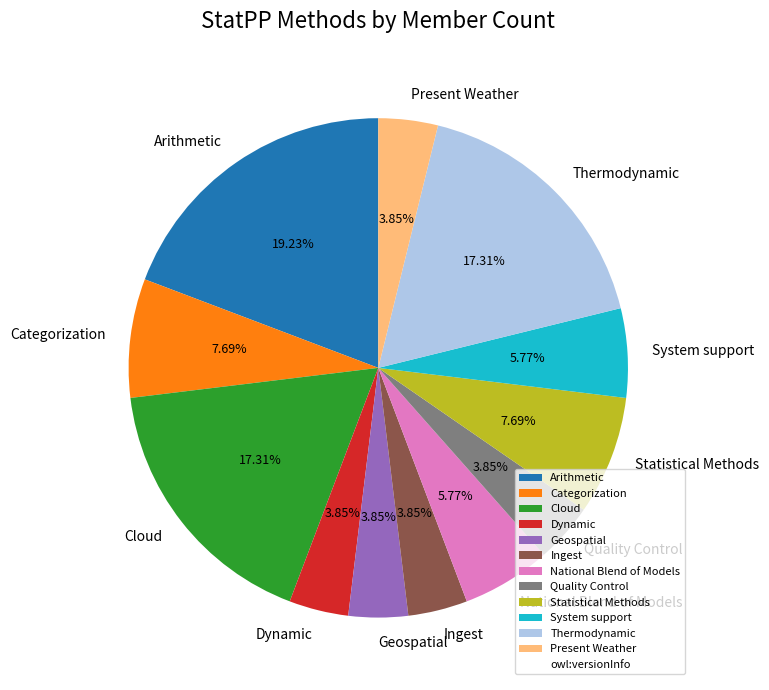

Which slice is the largest?

Arithmetic